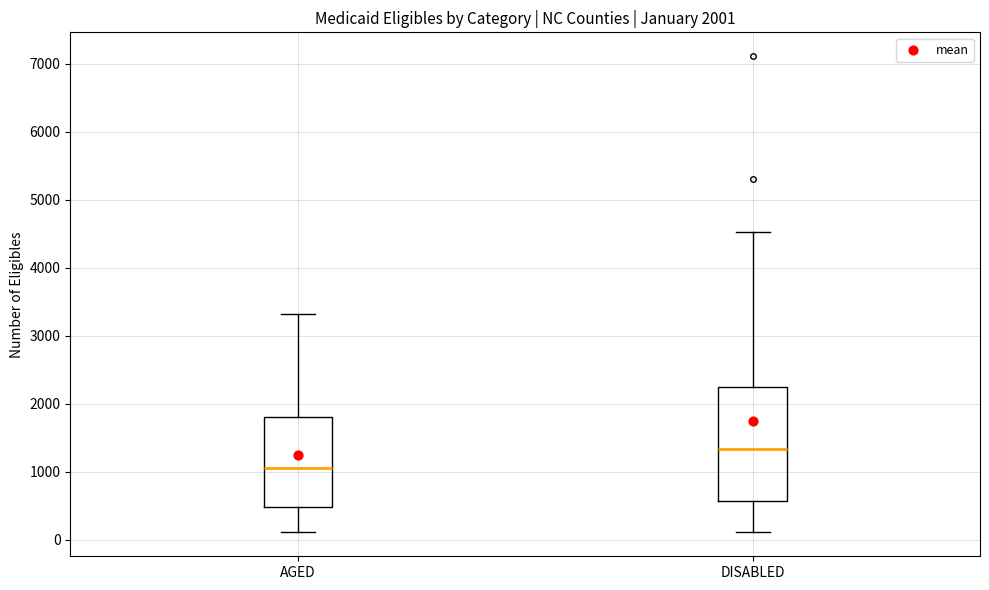

Which box is the tallest, from its lower edge to its upper edge?

DISABLED